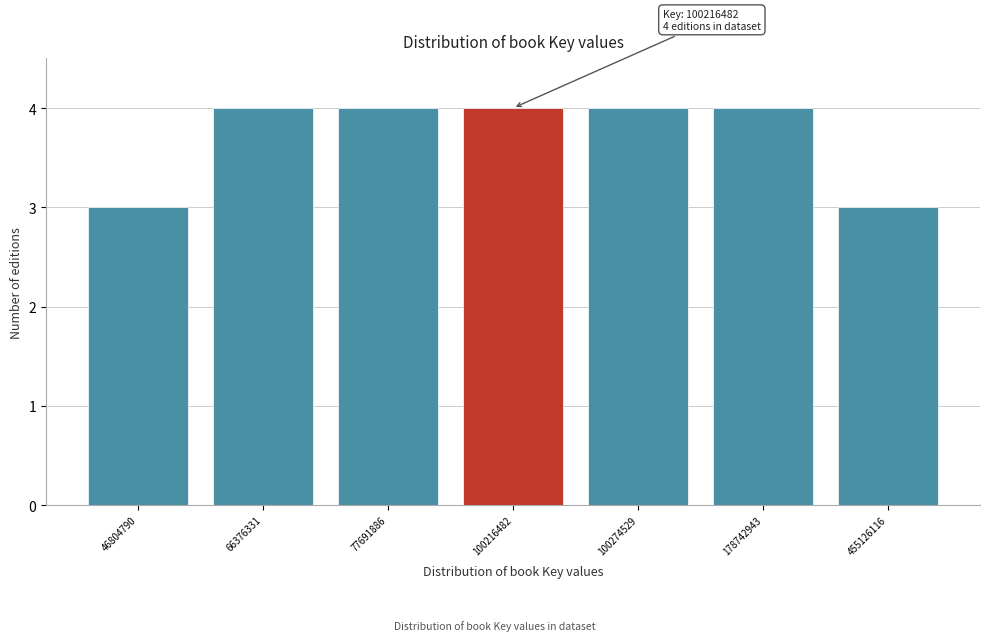

Reading right to left, extract all data points from this chart.

455126116=3	178742943=4	100274529=4	100216482=4	77691886=4	66376331=4	46804790=3